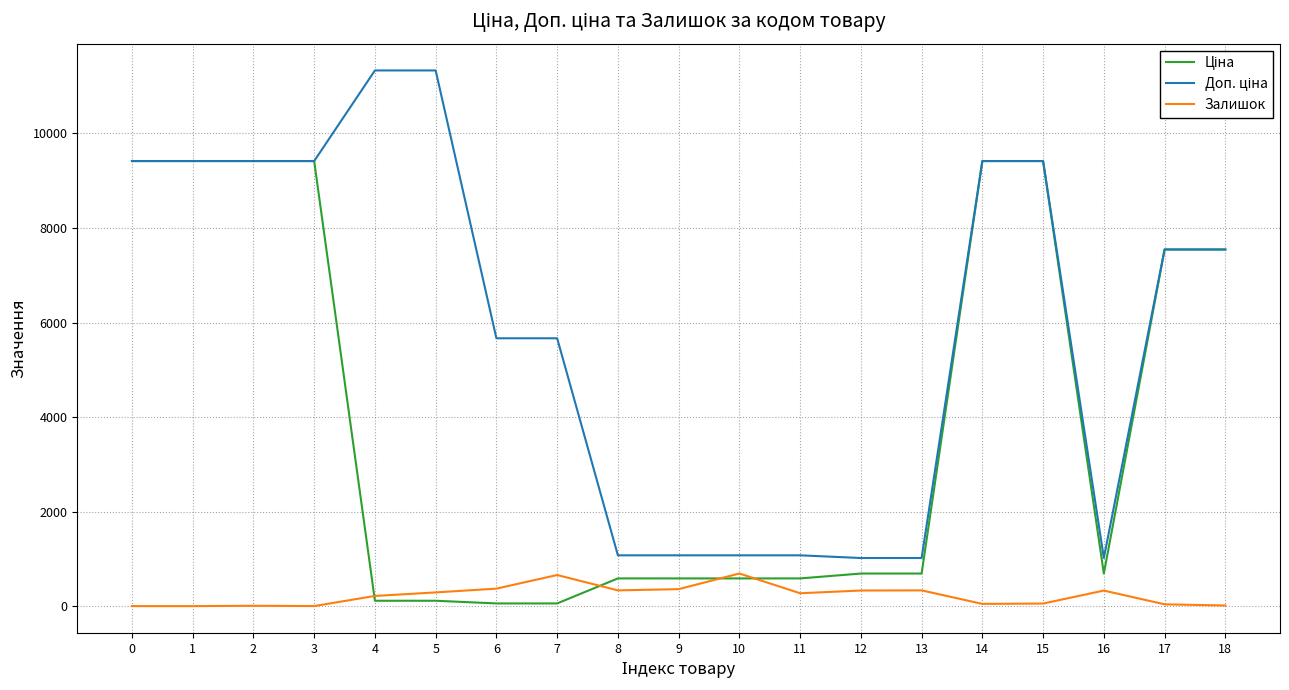

What is the value of the Ціна point at the 12th from the left?

586.0